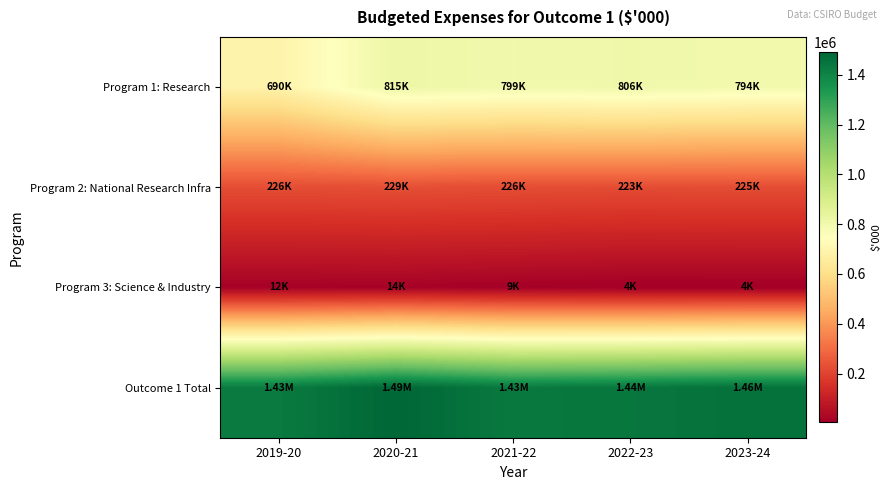

At which category is the sum across all series the highest?

2020-21